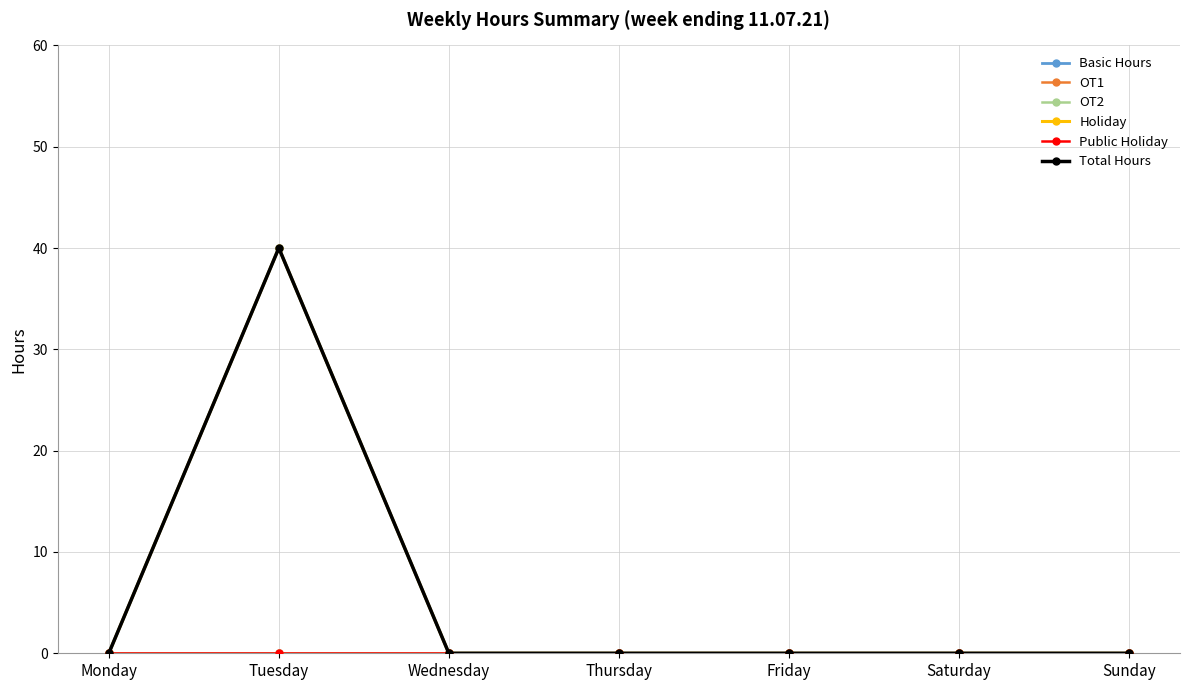

At which category does the chart reach its minimum across all series?

Monday